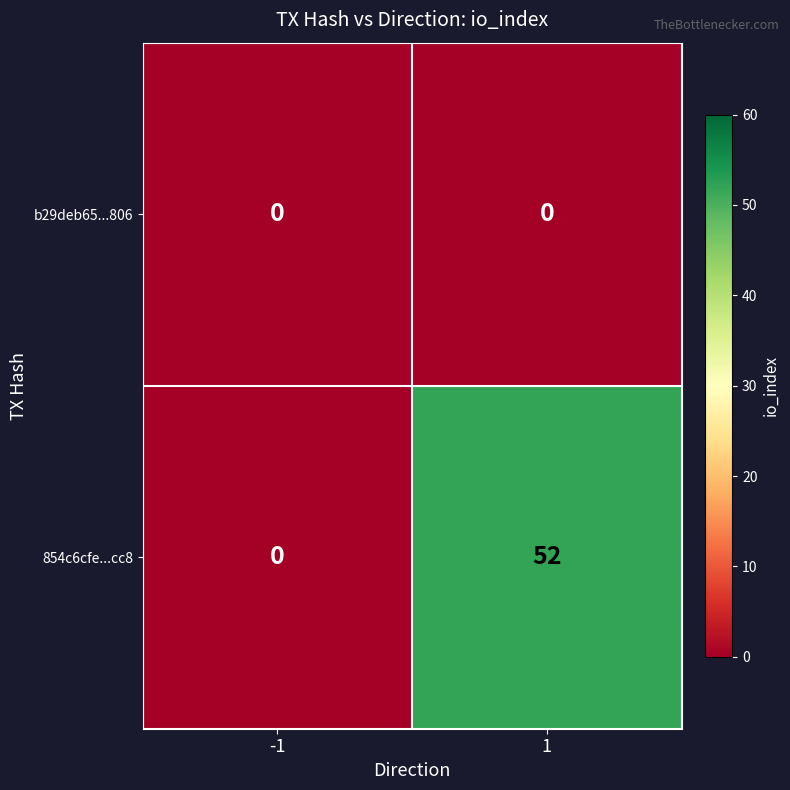

How many categories are shown in the chart?

2